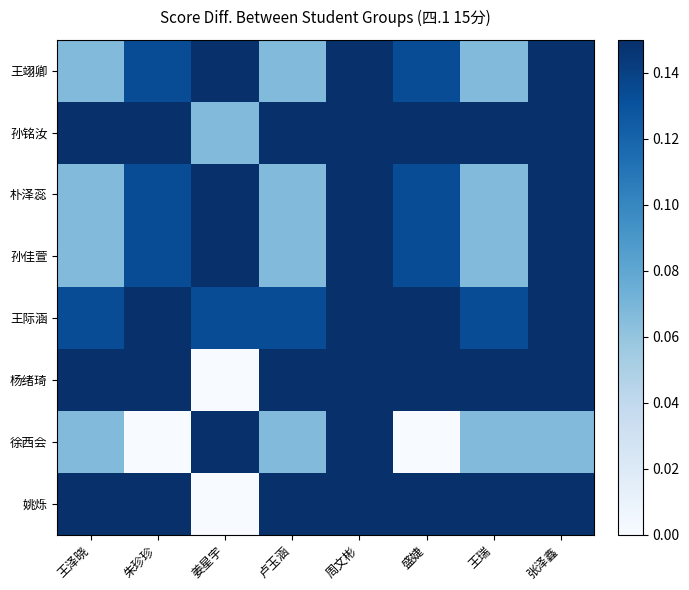

At which category is the sum across all series the highest?

周文彬